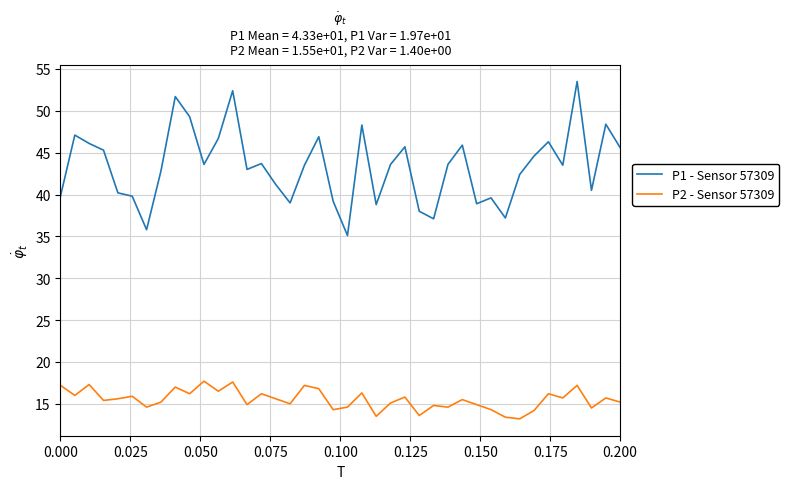

What is the difference between the second highest and minimum values in the P1 - Sensor 57309 series?

17.3